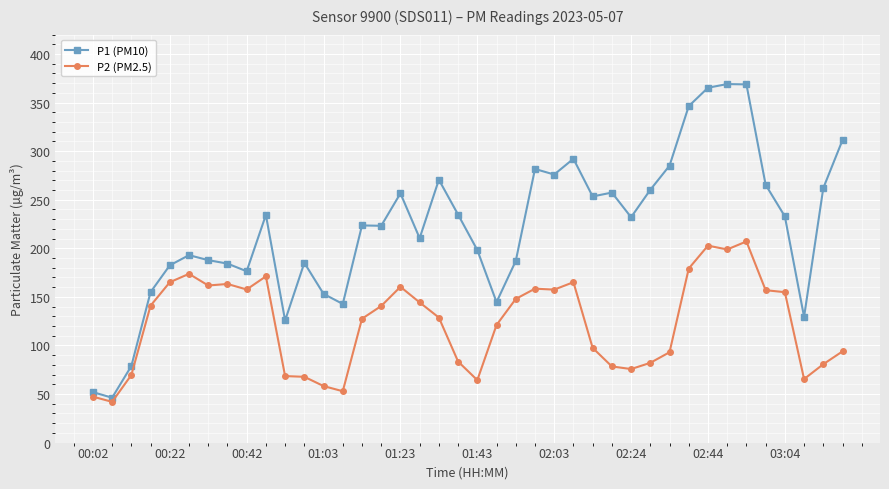

Which series has the largest range (max minus min)?

P1 (PM10)